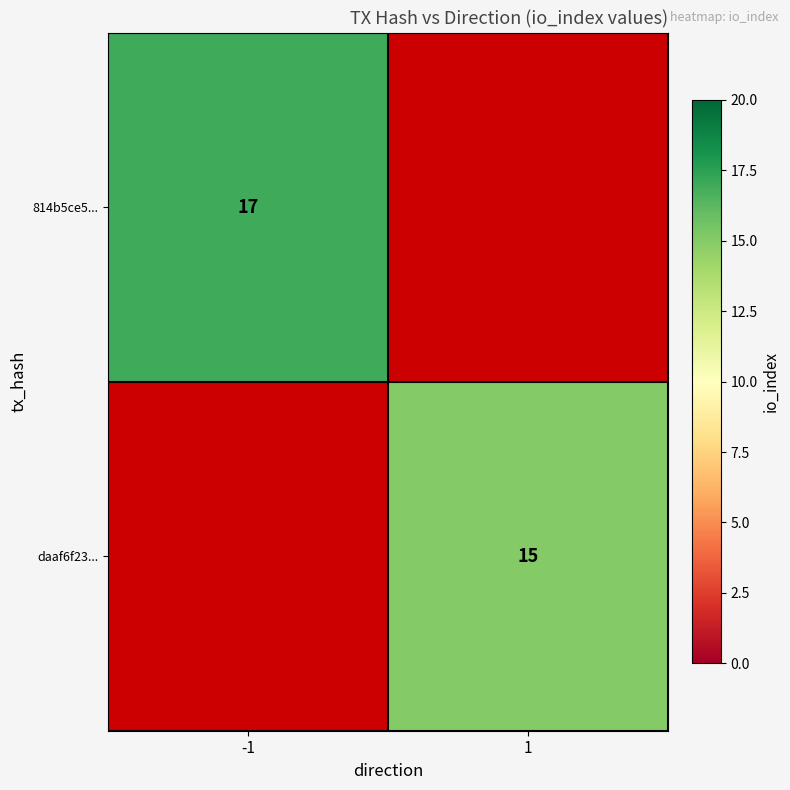

True or false: daaf6f23... has a value of 23 at 1.

False